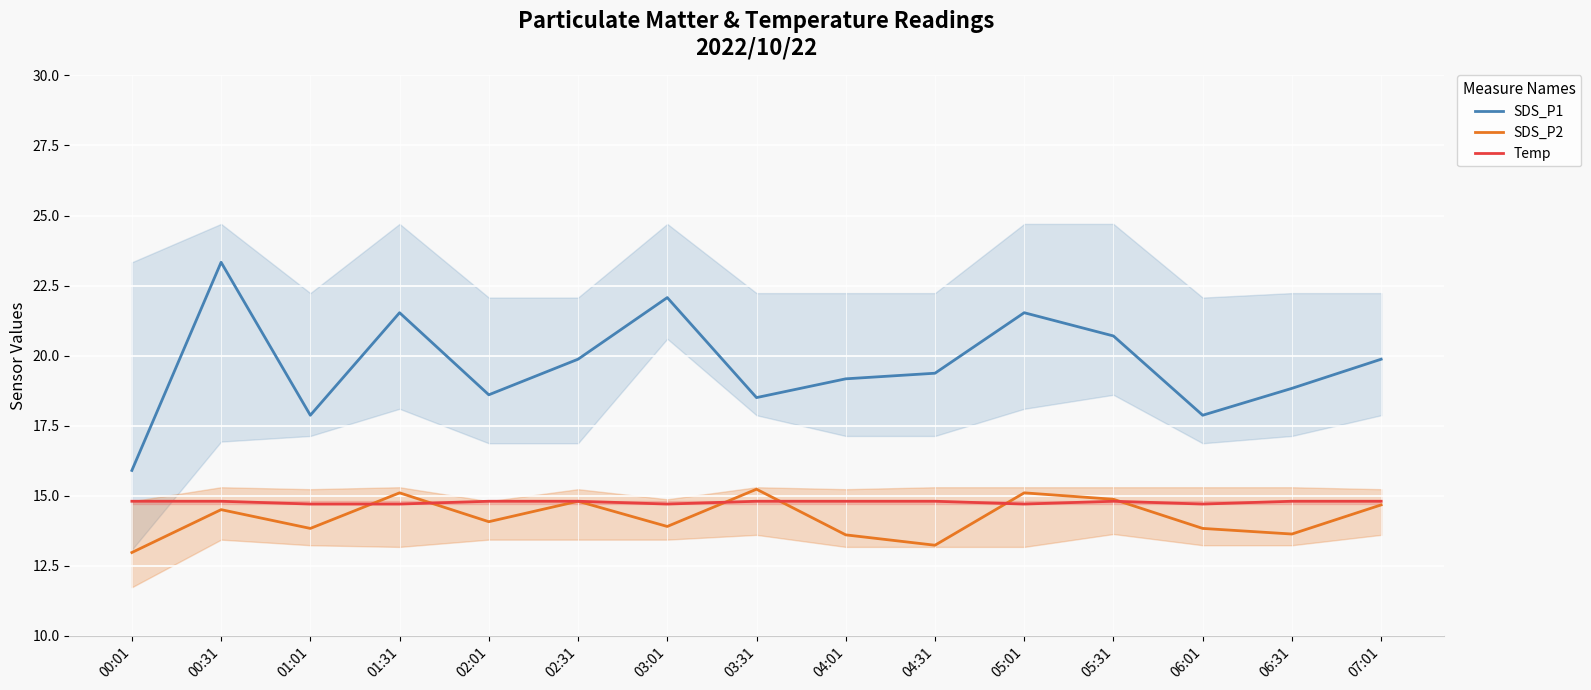

The SDS_P1 series shows 14.0 at 01:31. True or false?

False